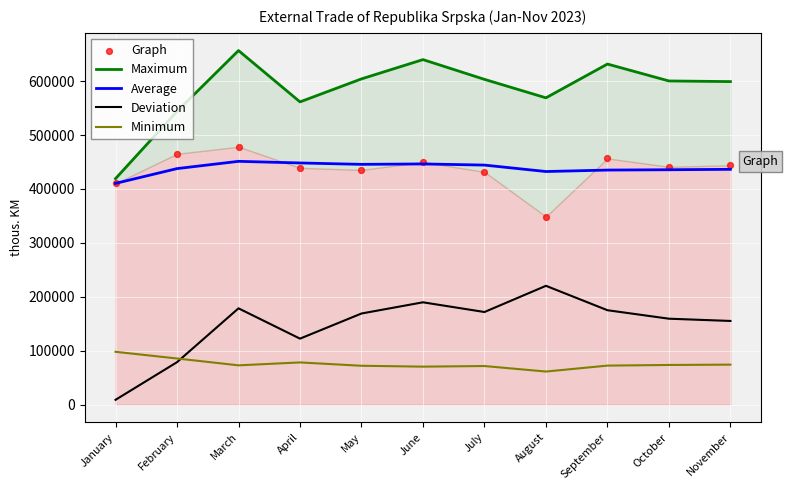

Which series has the widest spread of Y values?

Maximum